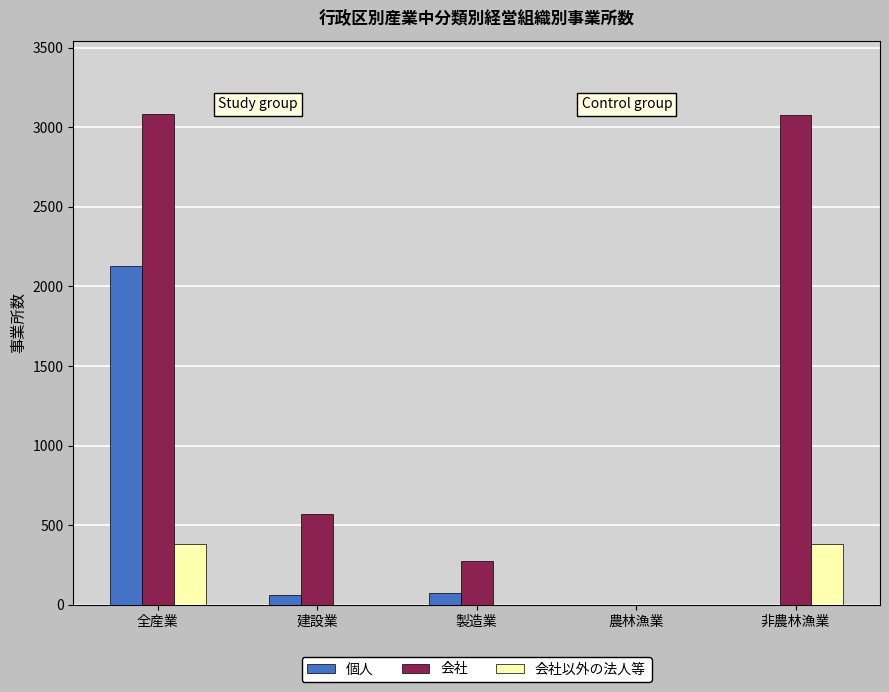

What is the sum of the 個人 values at 建設業 and 非農林漁業?

61